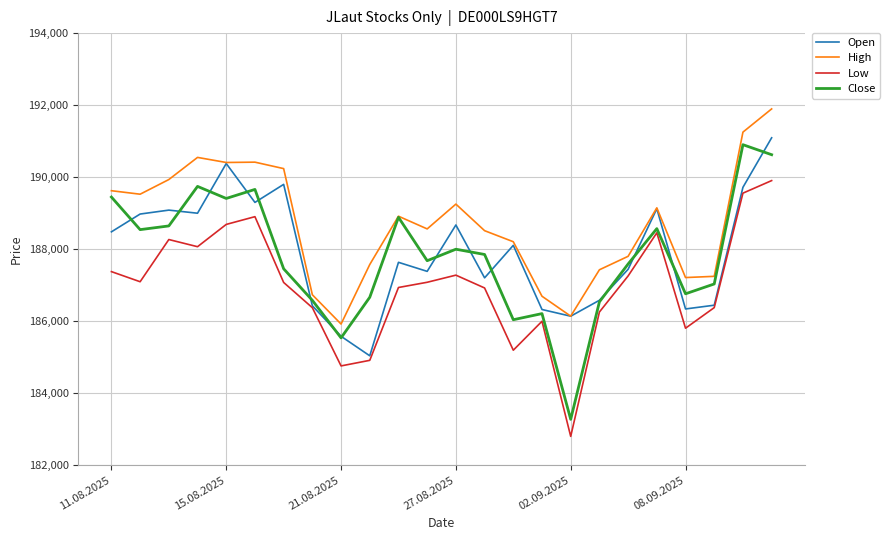

How many series are shown in this chart?

4